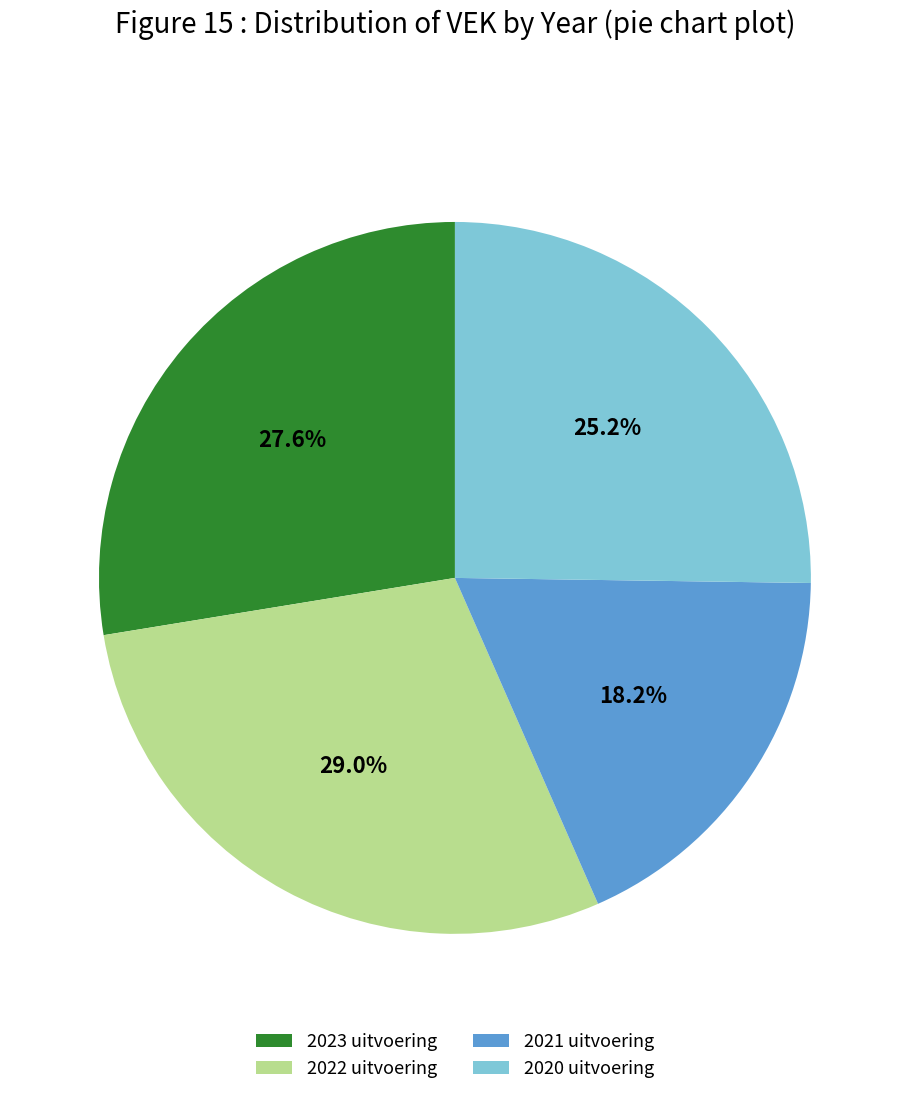

Which slice is the smallest?

2021 uitvoering